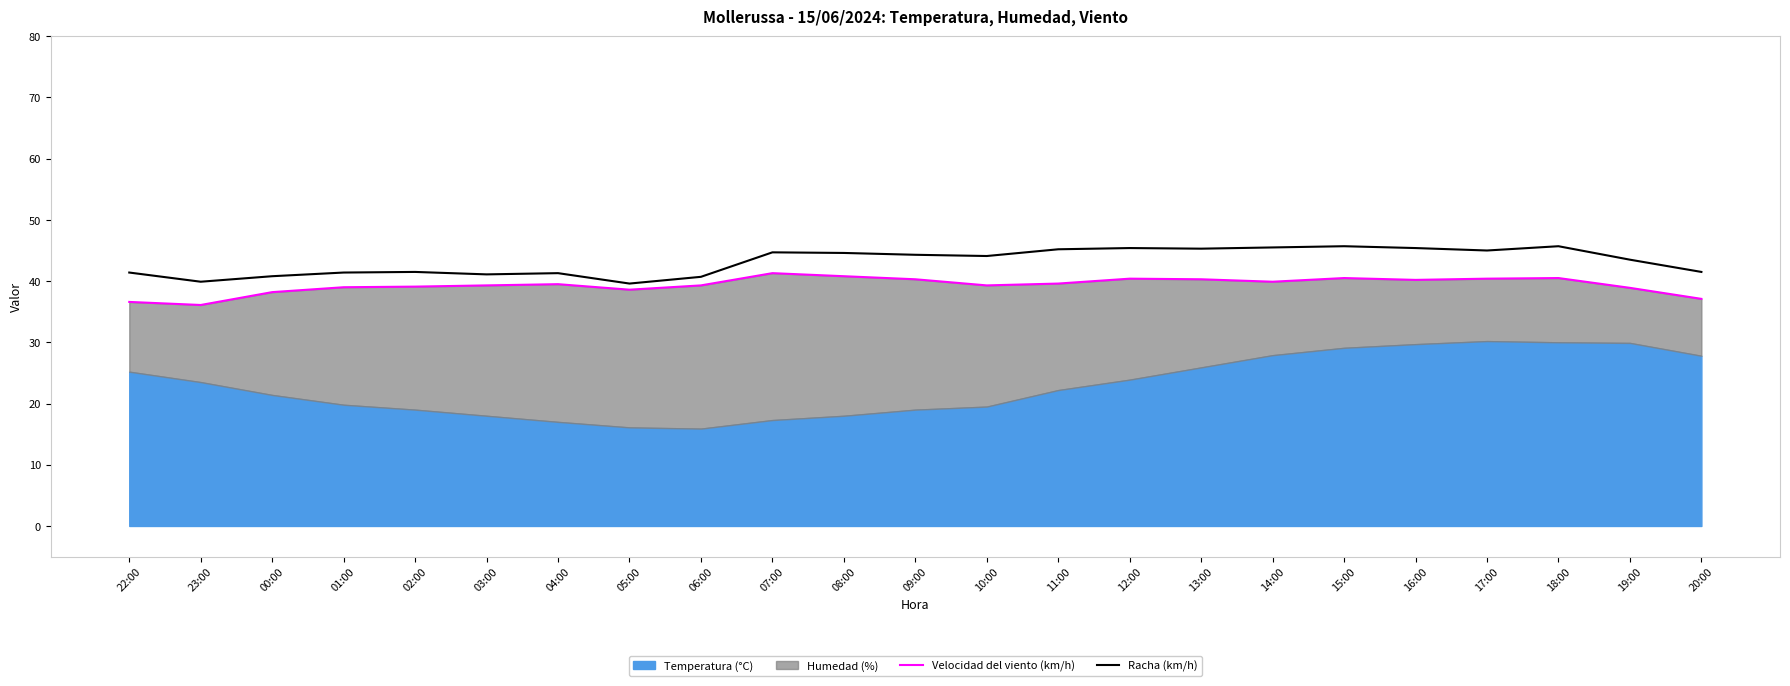

What is the approximate value of Velocidad del viento (km/h) at 12:00?

40.4